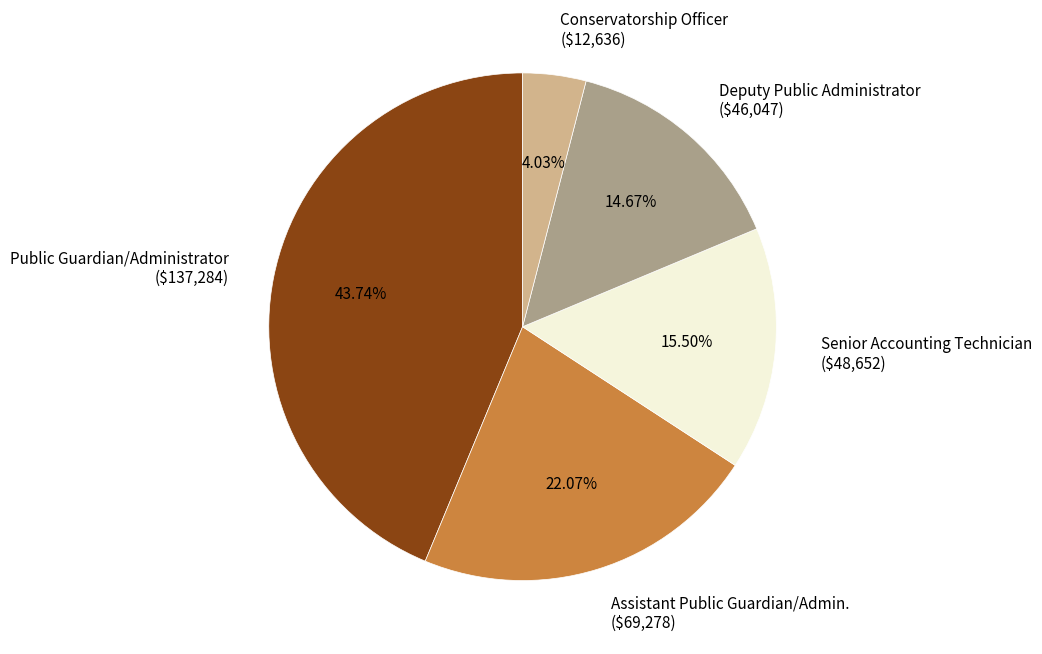

Which has a higher value, Deputy Public Administrator or Conservatorship Officer?

Deputy Public Administrator